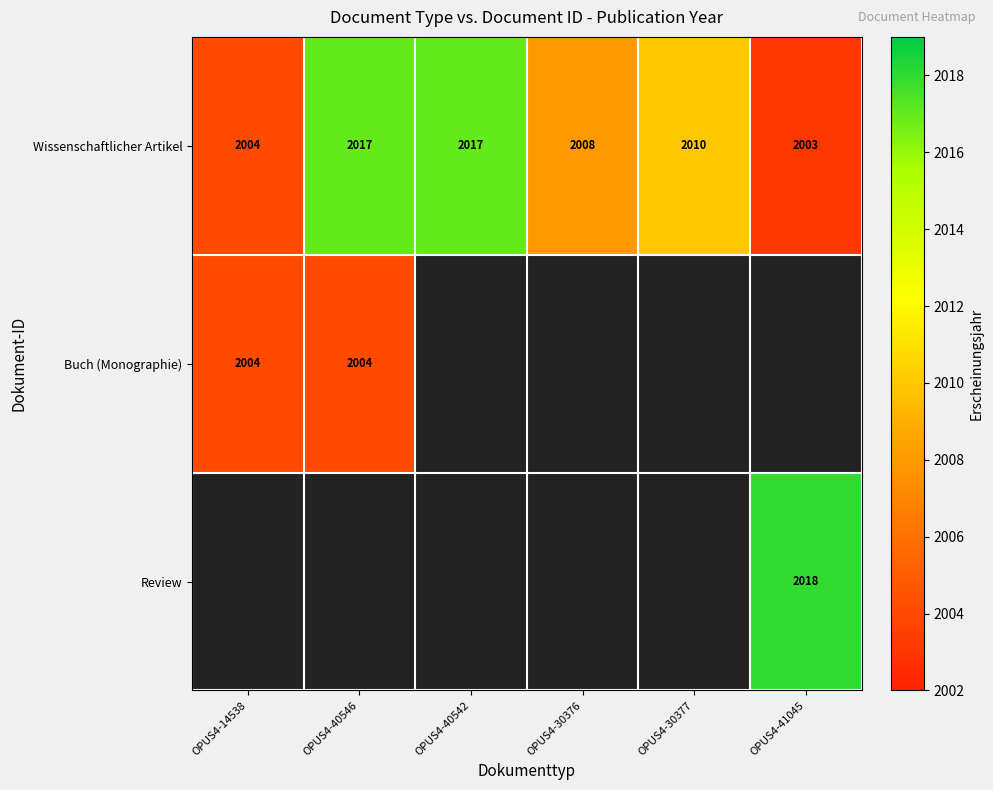

What is the maximum value for Wissenschaftlicher Artikel?

2017